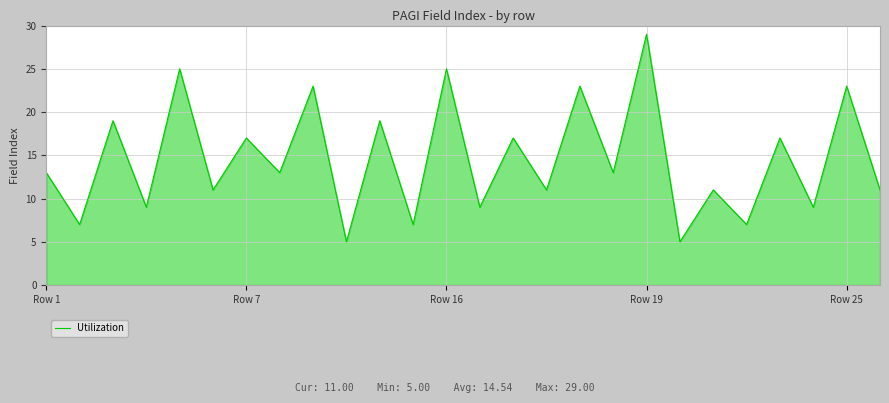

Reading right to left, transcribe all the data shown in this chart.

11	23	9	17	7	11	5	29	13	23	11	17	9	25	7	19	5	23	13	17	11	25	9	19	7	13